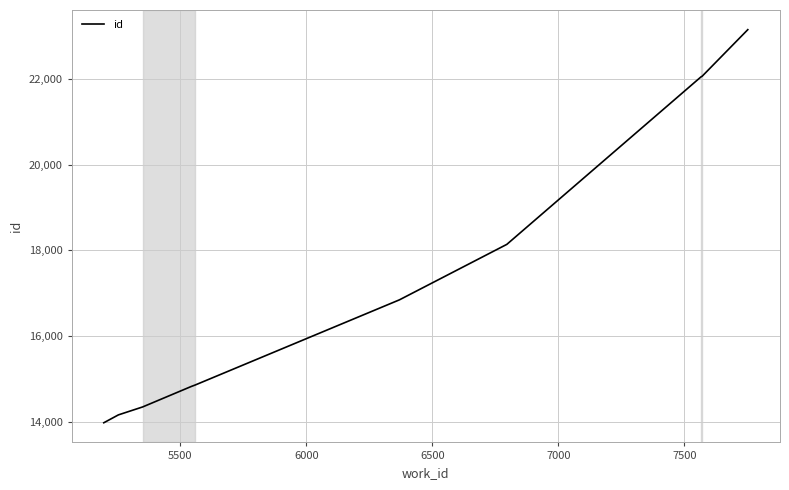

What is the maximum value shown in the chart?

23150